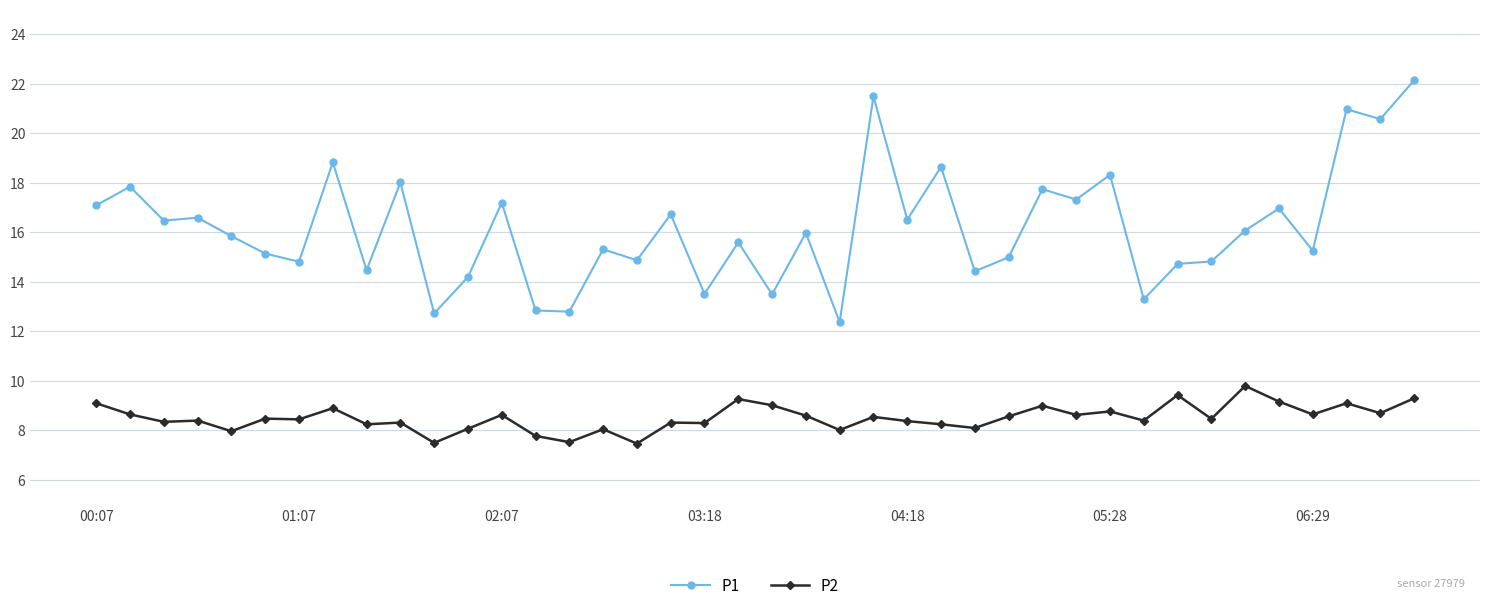

True or false: P1 has more than 0 interior local peaks.

True